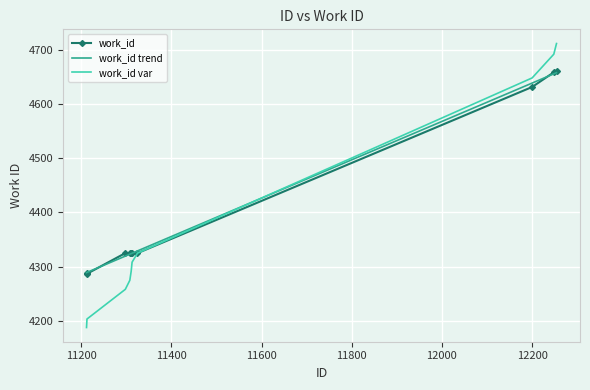

What is the highest value of the work_id var series?

4711.0